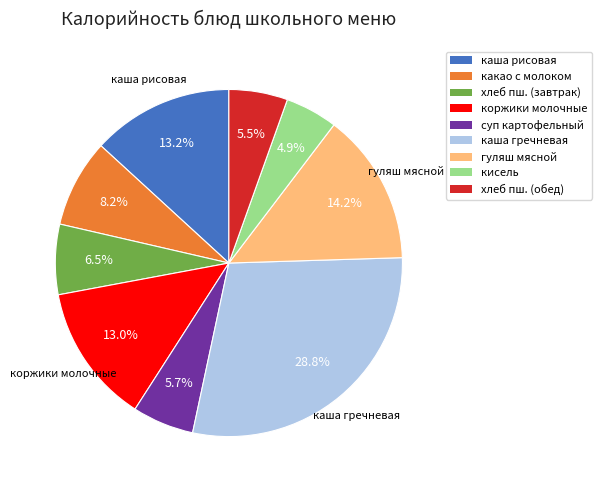

Does any single category account for the majority?

No